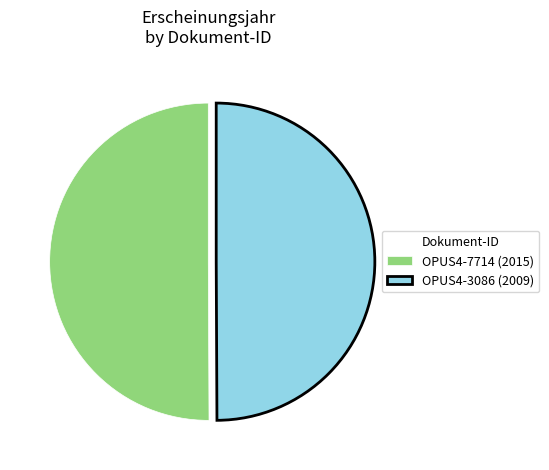

True or false: OPUS4-3086 (2009) accounts for 50% of the total.

True